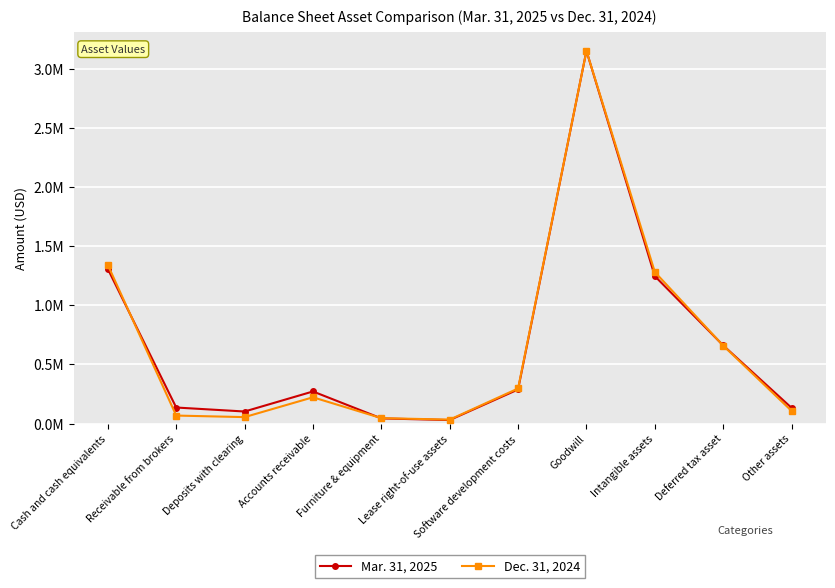

What are all the series names shown in the legend?

Mar. 31, 2025, Dec. 31, 2024